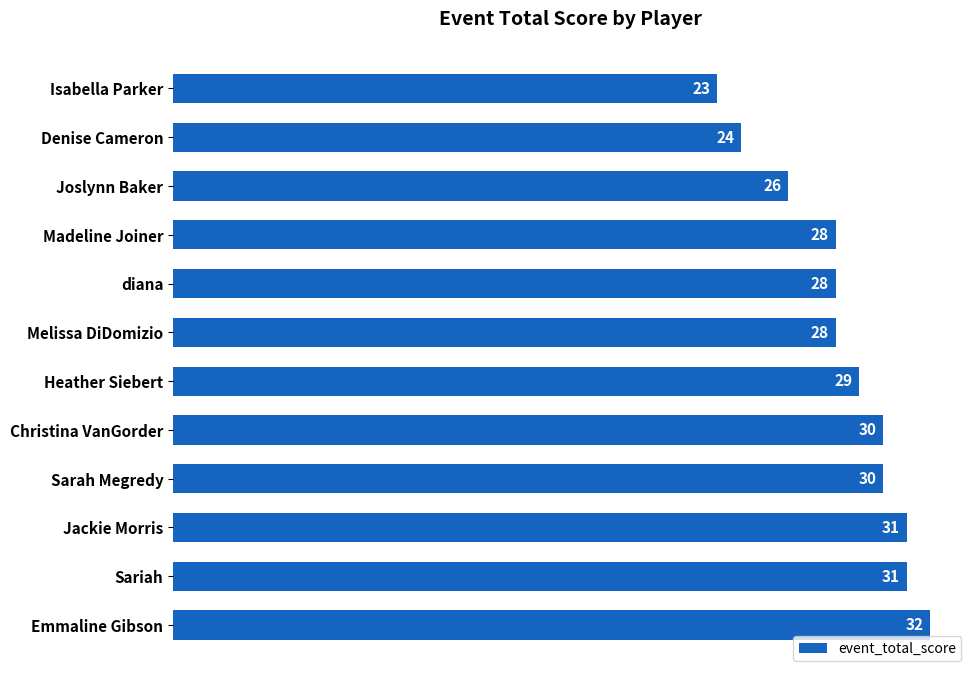

What position from the top is Isabella Parker?

1